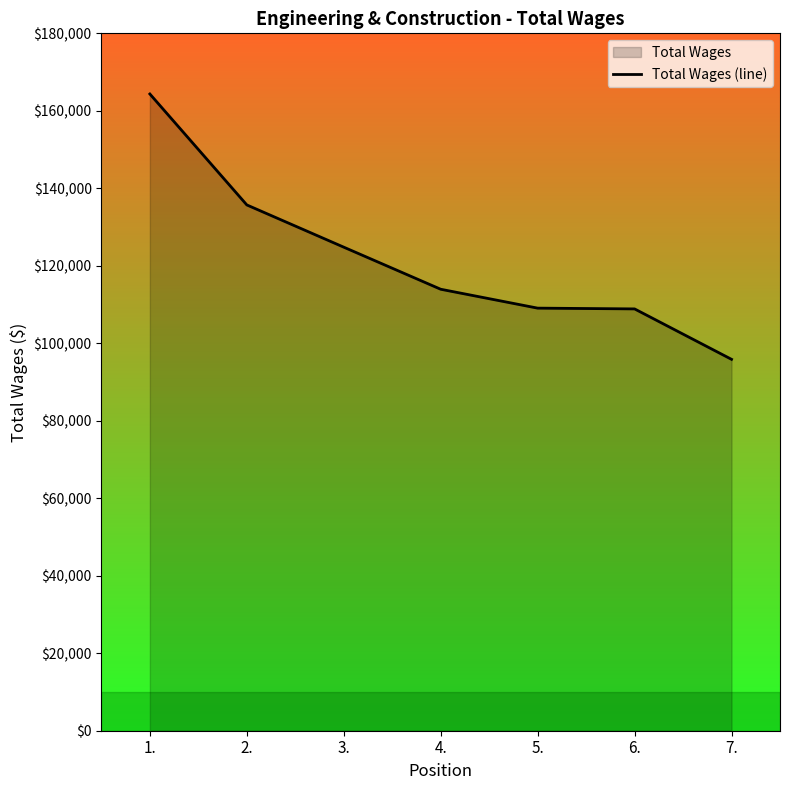

Count the number of values greater than 113948.

3